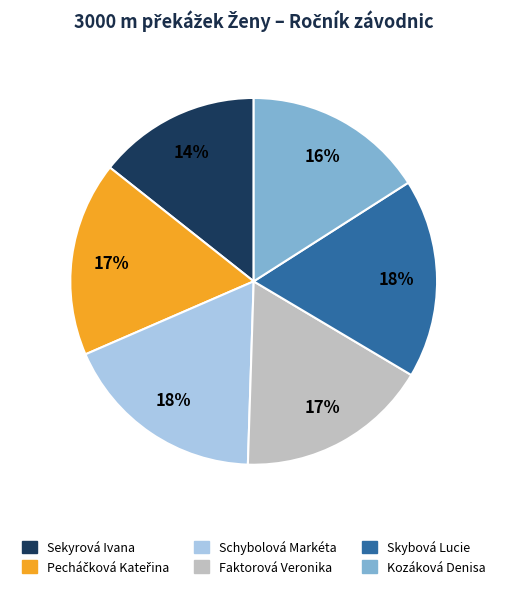

The Kozáková Denisa slice represents 2% of the pie. True or false?

False